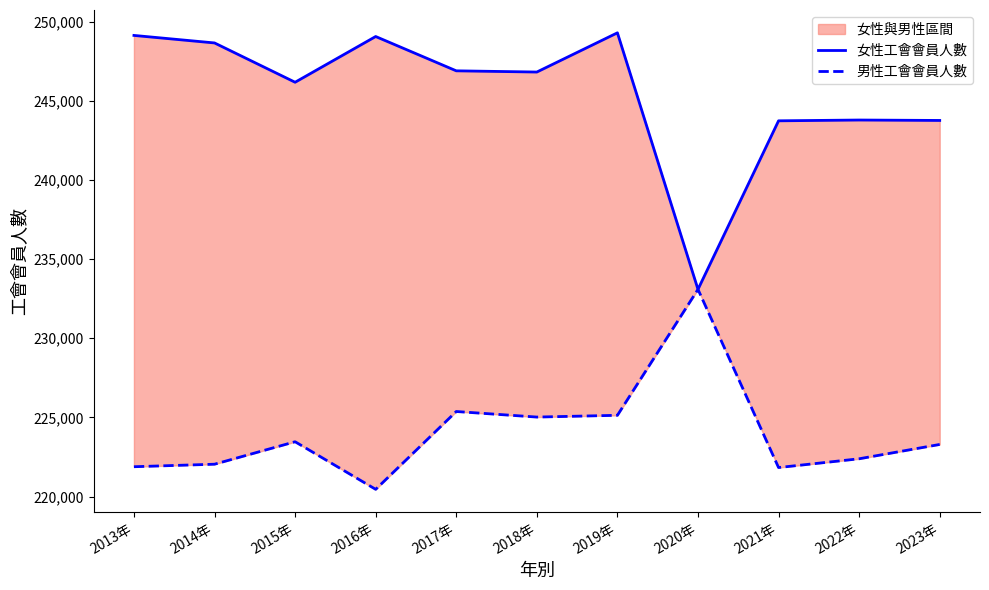

What is the label of the 6th point from the left?

2018年